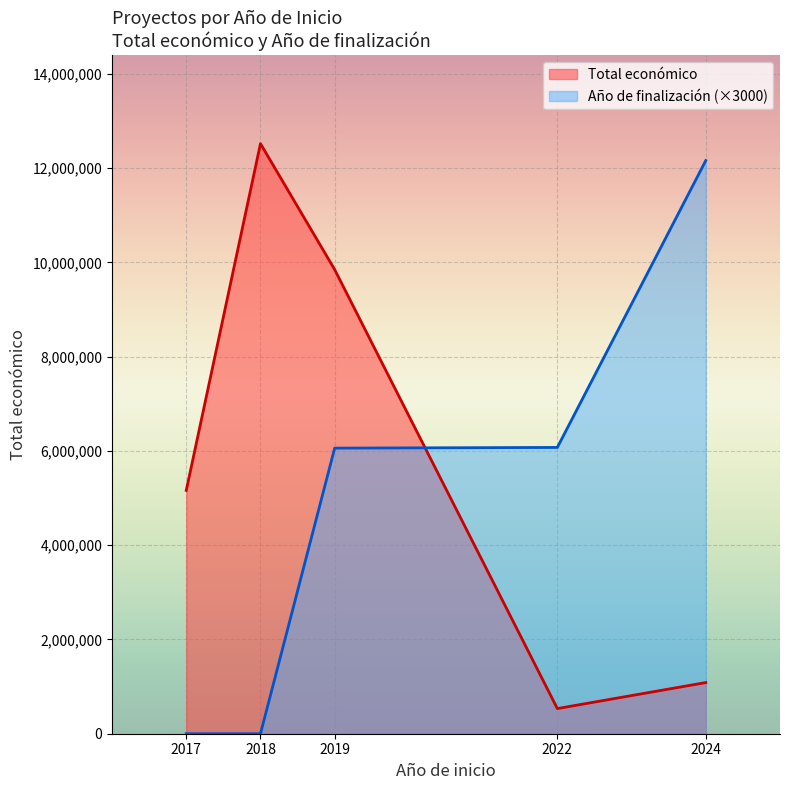

The value of Total económico at 2022 is 533449. True or false?

True